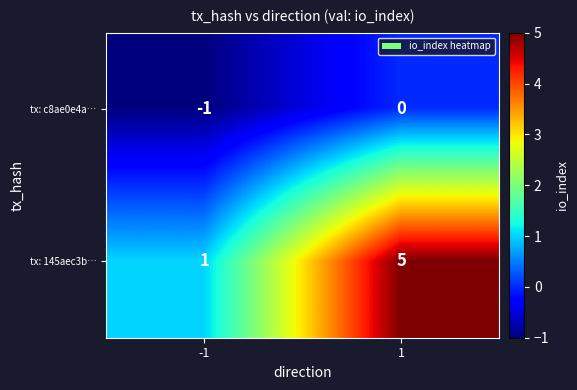

What is the difference between the maximum and minimum values in the tx: 145aec3b… series?

4